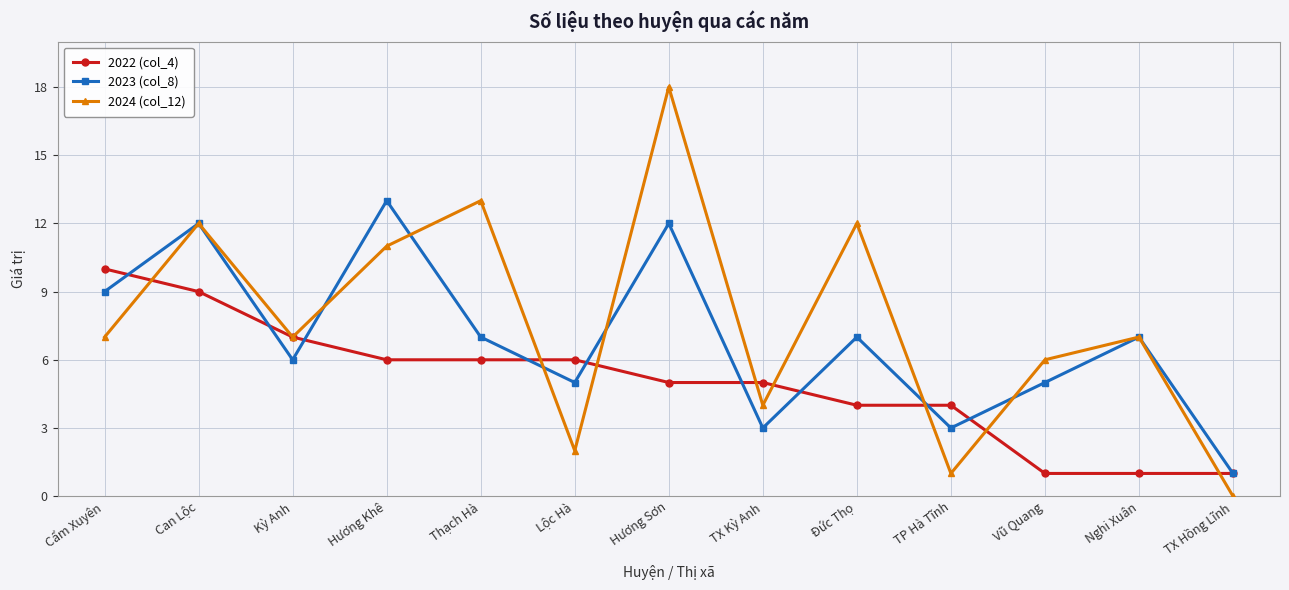

What is the label of the 12th point from the left?

Nghi Xuân